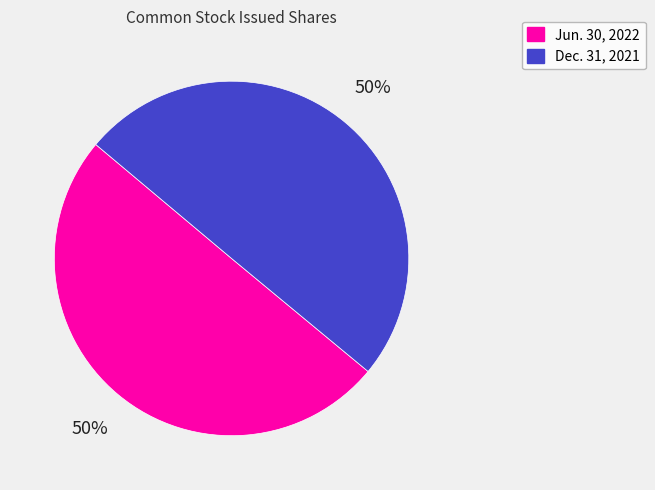

The Jun. 30, 2022 slice represents 50% of the pie. True or false?

True